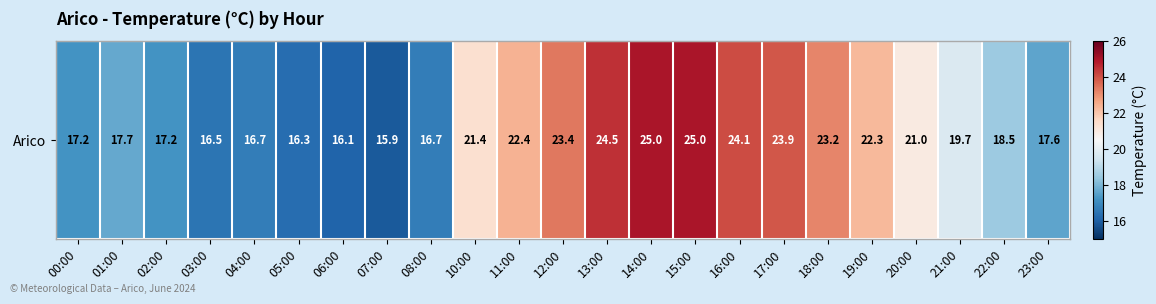

Rank the categories by value from highest to lowest.

14:00, 15:00, 13:00, 16:00, 17:00, 12:00, 18:00, 11:00, 19:00, 10:00, 20:00, 21:00, 22:00, 01:00, 23:00, 00:00, 02:00, 04:00, 08:00, 03:00, 05:00, 06:00, 07:00